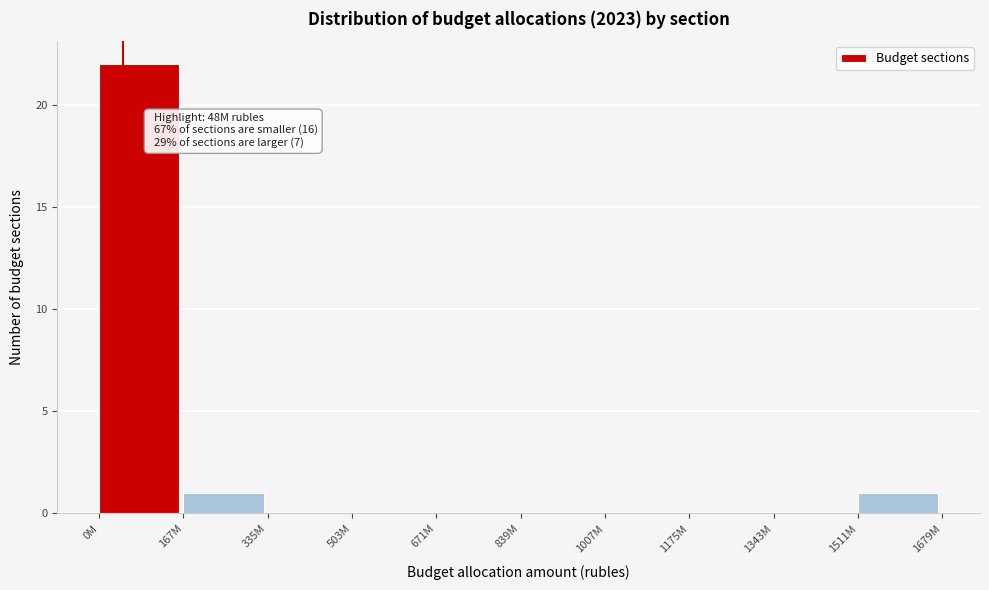

Reading left to right, transcribe all the data shown in this chart.

0M=22	167M=1	335M=0	503M=0	671M=0	839M=0	1007M=0	1175M=0	1343M=0	1511M=1